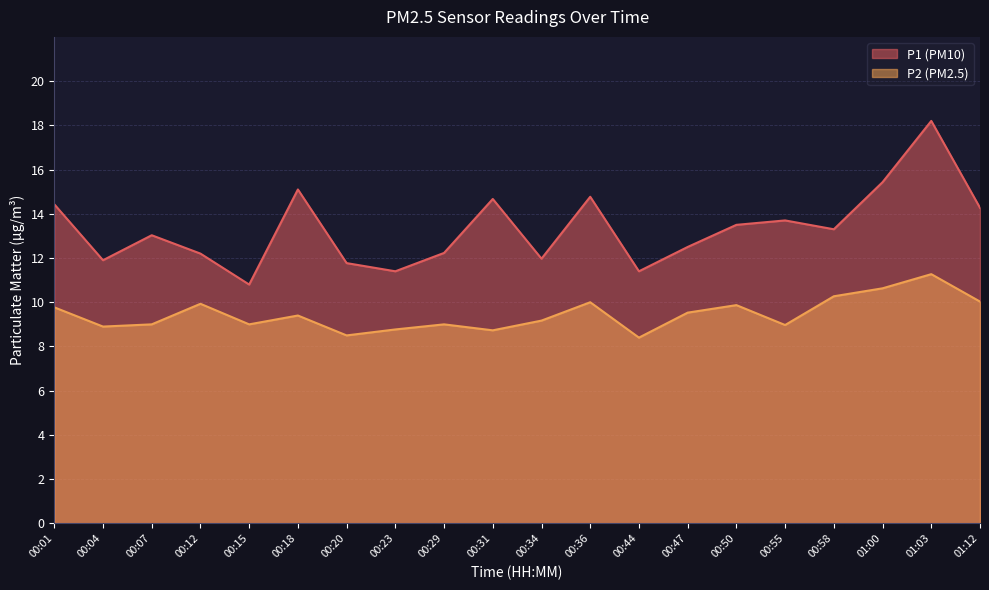

Reading right to left, list all the values displayed in this chart.

P1: 01:12=14.3	01:03=18.2	01:00=15.4	00:58=13.3	00:55=13.7	00:50=13.5	00:47=12.5	00:44=11.4	00:36=14.8	00:34=12.0	00:31=14.7	00:29=12.2	00:23=11.4	00:20=11.8	00:18=15.1	00:15=10.8	00:12=12.2	00:07=13.0	00:04=11.9	00:01=14.4
P2: 01:12=10.0	01:03=11.3	01:00=10.6	00:58=10.3	00:55=9.0	00:50=9.9	00:47=9.5	00:44=8.4	00:36=10.0	00:34=9.2	00:31=8.7	00:29=9.0	00:23=8.8	00:20=8.5	00:18=9.4	00:15=9.0	00:12=9.9	00:07=9.0	00:04=8.9	00:01=9.8